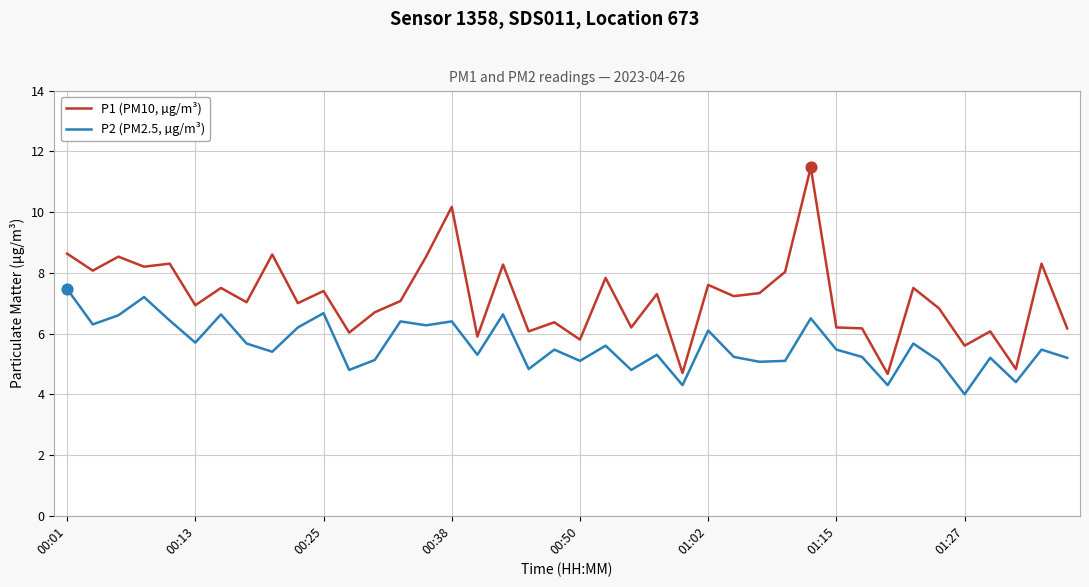

Which series has the largest range (max minus min)?

P1 (PM10, µg/m³)